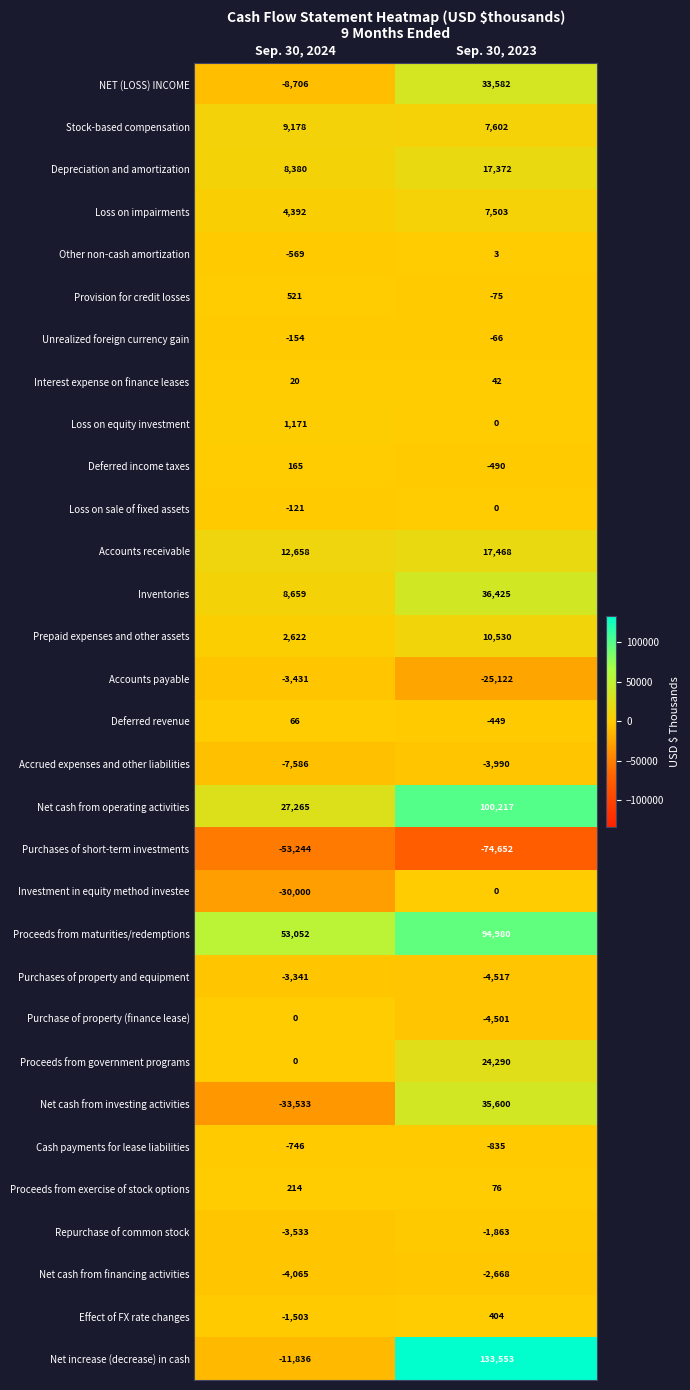

Count the number of categories in the chart.

2